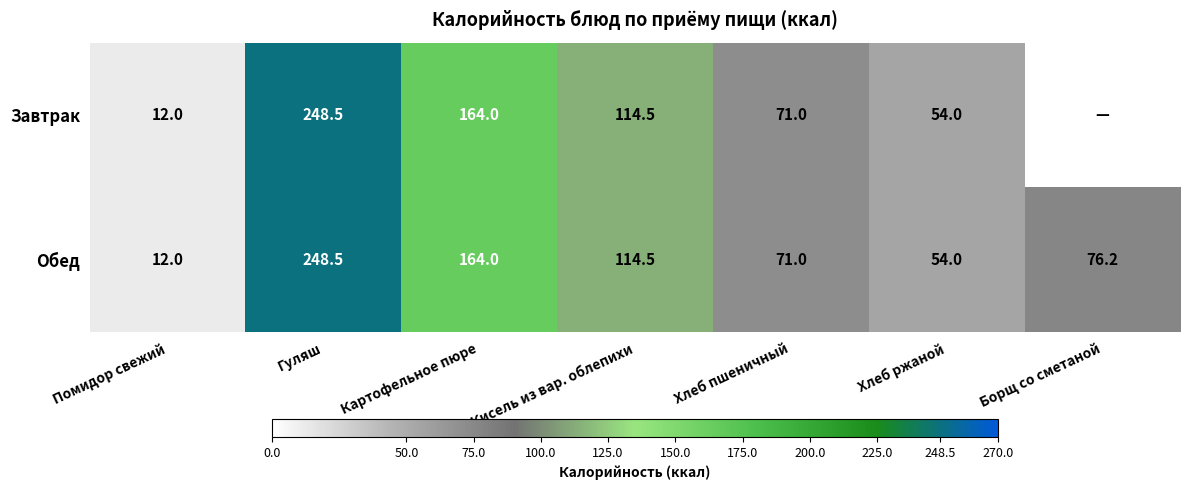

Which has a higher value, Хлеб пшеничный or Хлеб ржаной?

Хлеб пшеничный